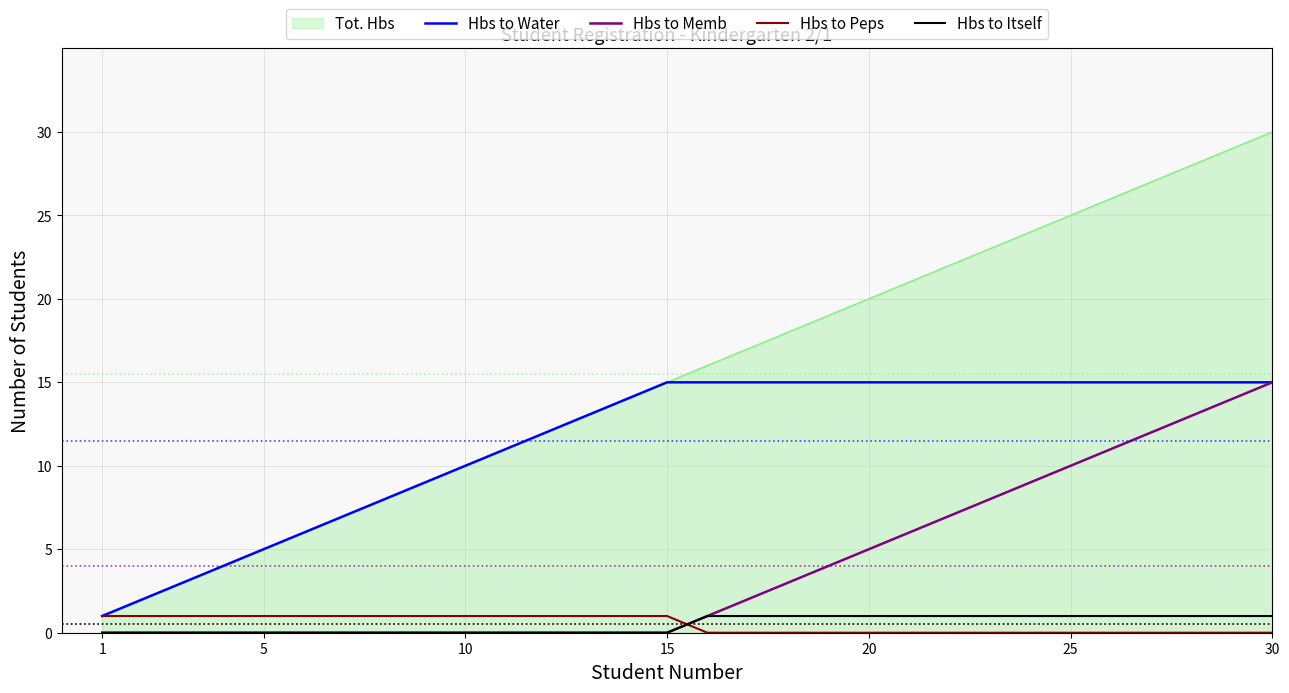

What is the greatest value displayed?

30